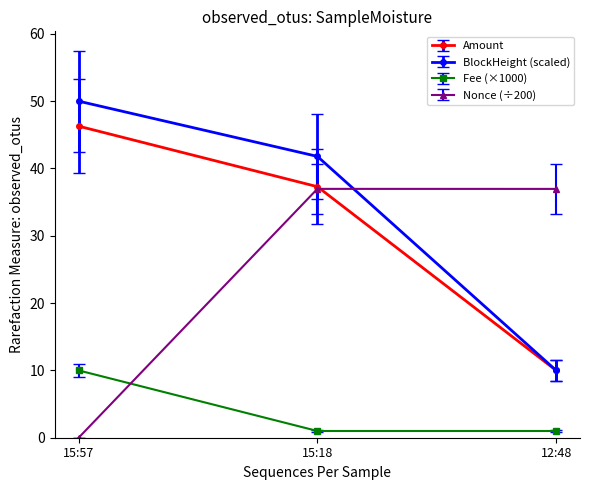

Reading right to left, what are all the values shown in this chart?

Amount: 12:48=10.0	15:18=37.3	15:57=46.3
BlockHeight (scaled): 12:48=10.0	15:18=41.8	15:57=50.0
Fee (×1000): 12:48=1.0	15:18=1.0	15:57=10.0
Nonce (÷200): 12:48=37.0	15:18=37.0	15:57=0.0